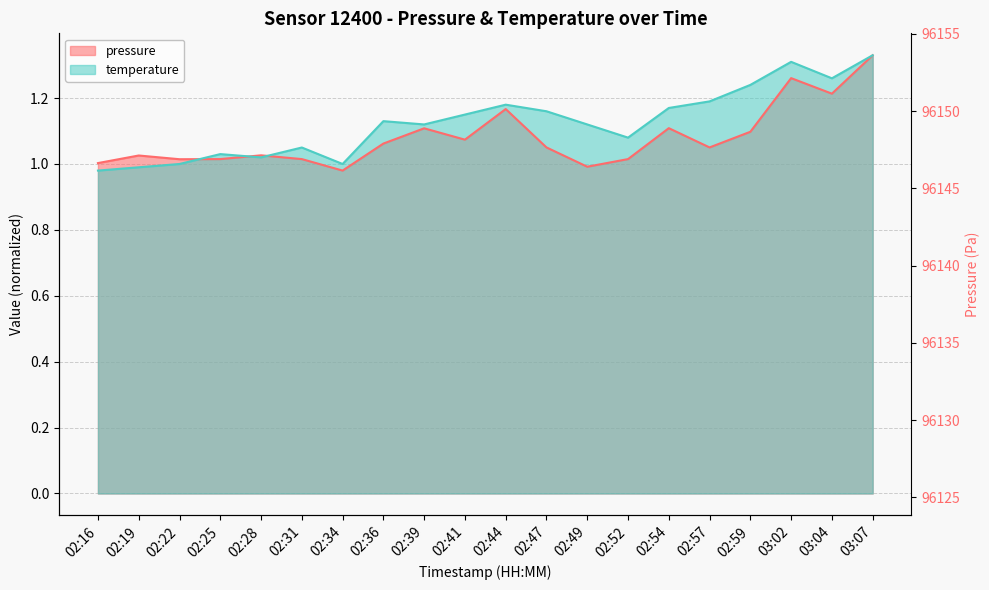

At which category does temperature reach its first local peak?

02:25